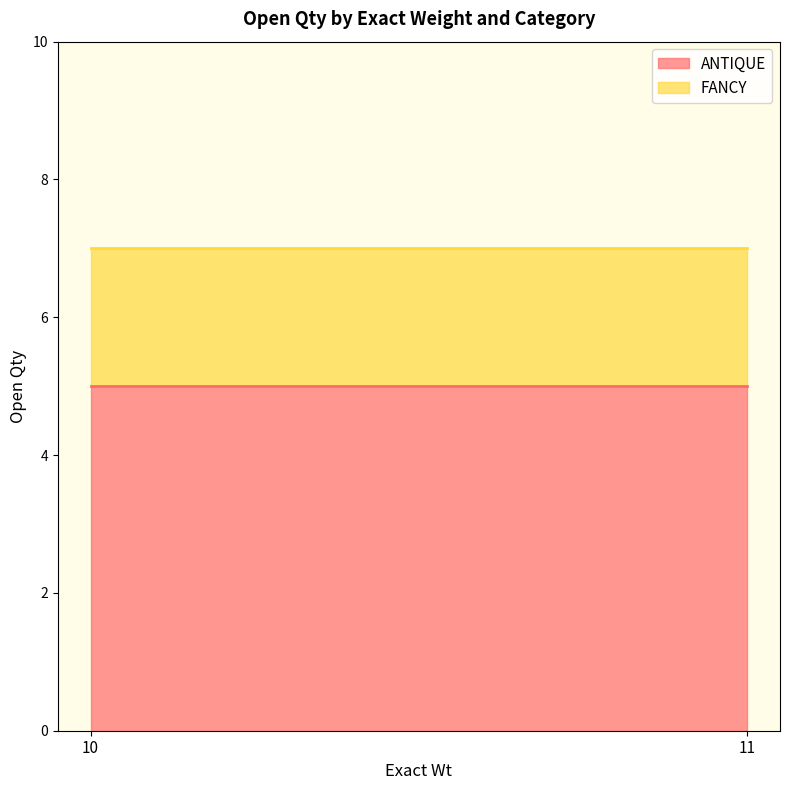

Rank the series by their maximum value, from highest to lowest.

ANTIQUE, FANCY